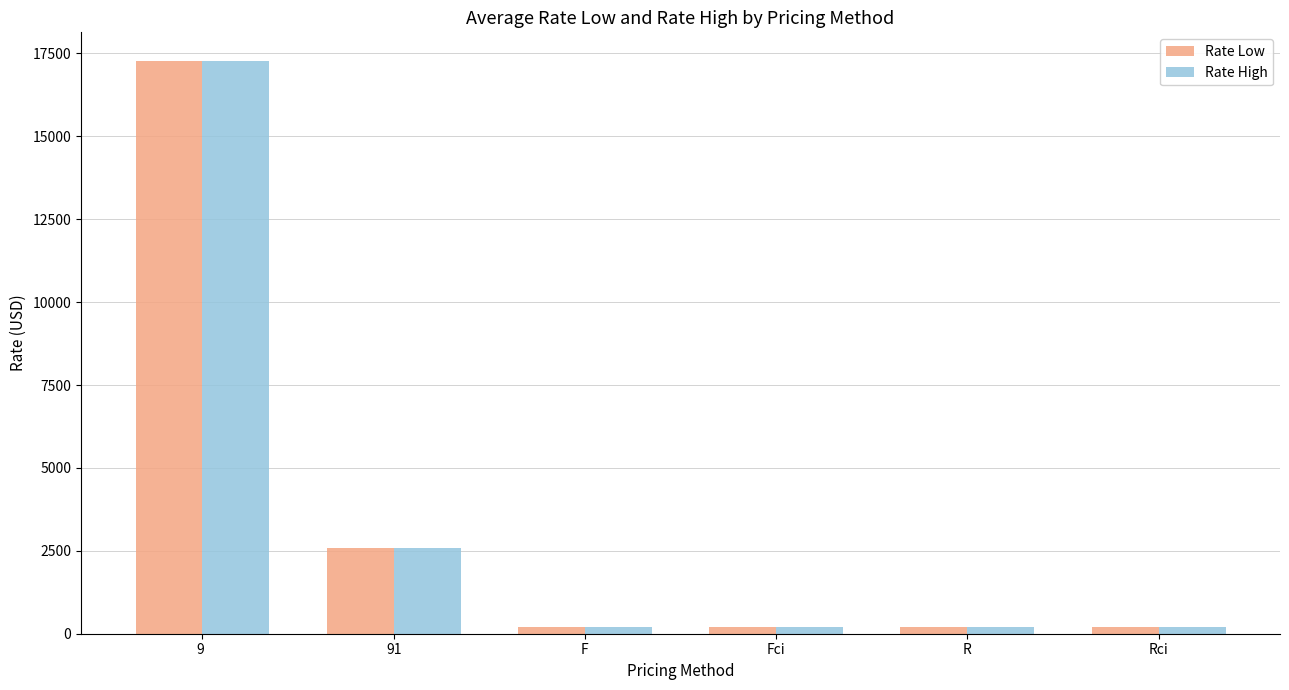

What is the sum of all Rate Low values?

20630.9